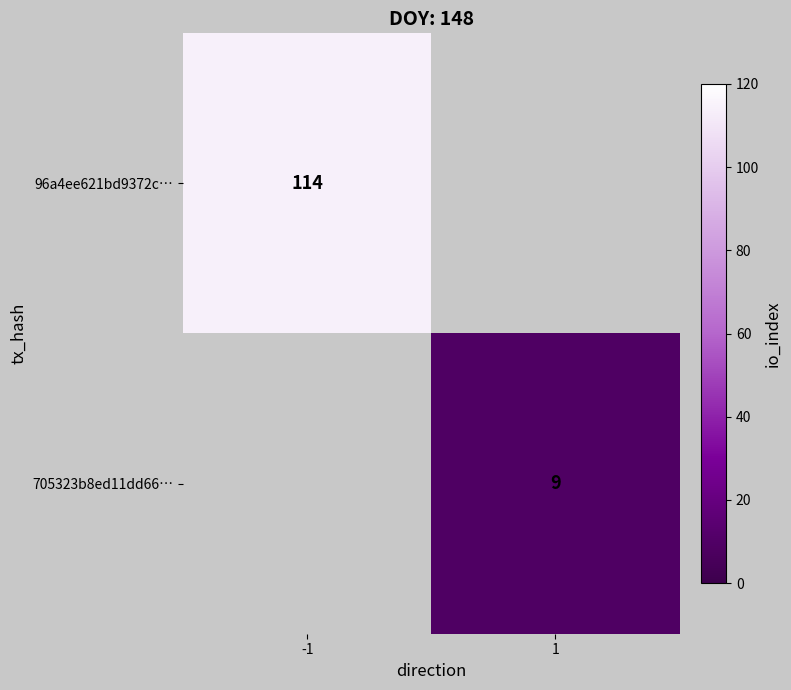

The 705323b8ed11dd66… series shows 5.0 at 1. True or false?

False